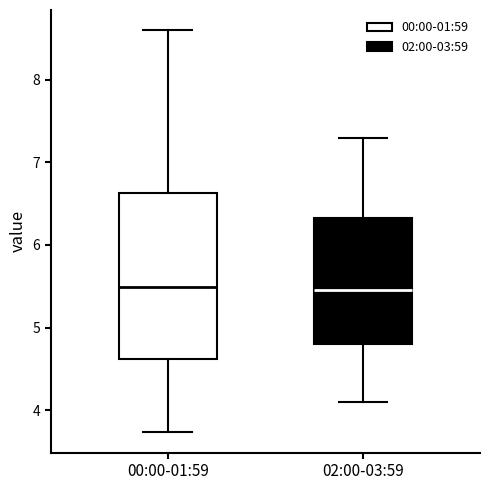

Where does the upper whisker of the box for 02:00-03:59 end on the y-axis? The values are not printed on the chart, so give them approximately, as read against the axis.

7.3